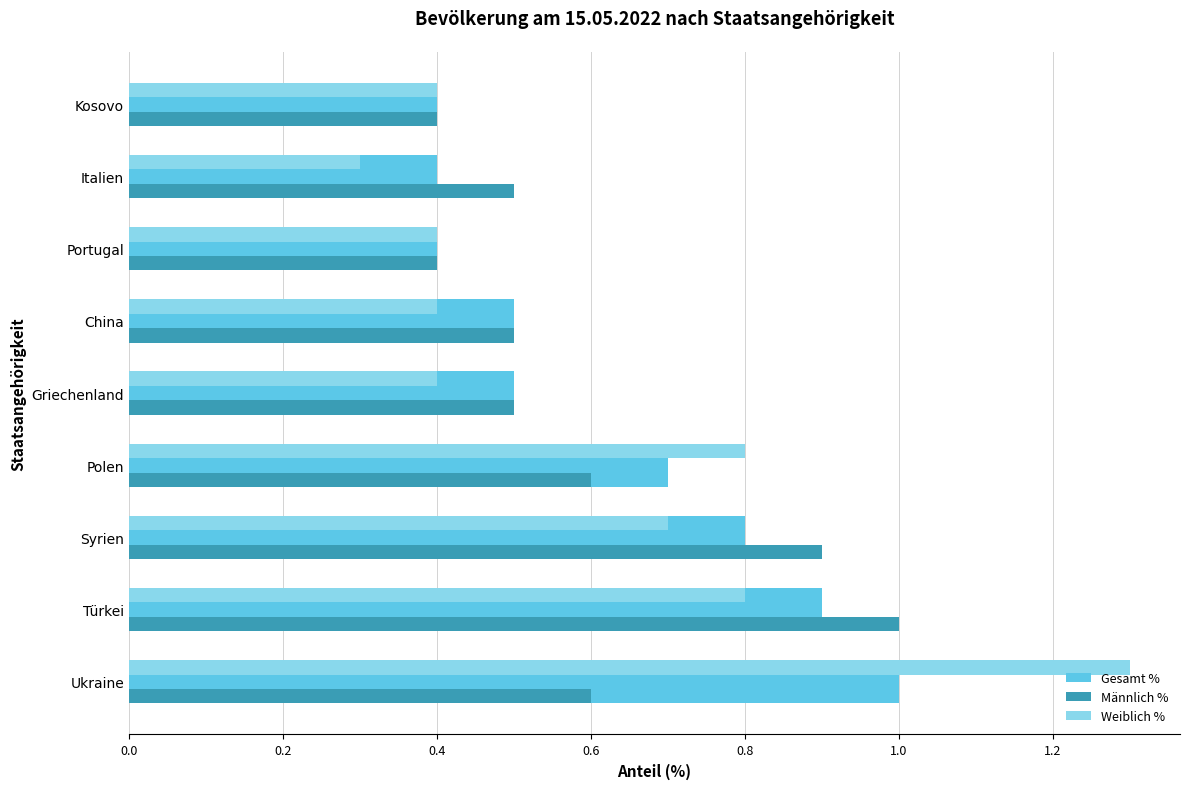

What is the sum of all Gesamt % values?

5.6